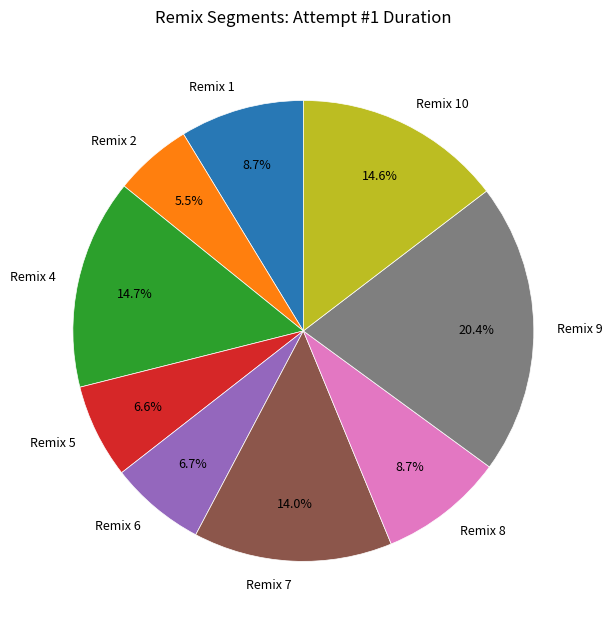

Is there any slice that represents more than half of the pie?

No